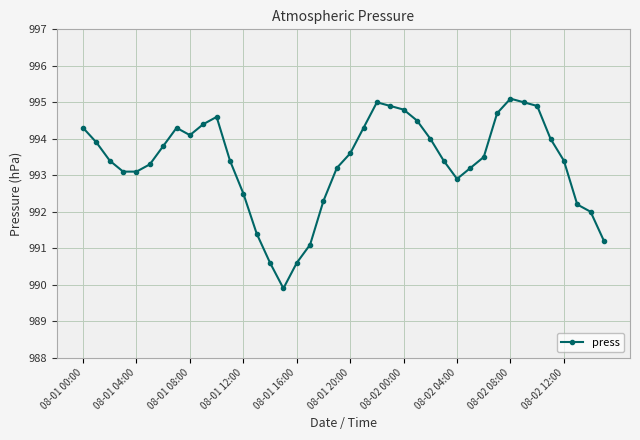

What is the maximum value shown in the chart?

995.1